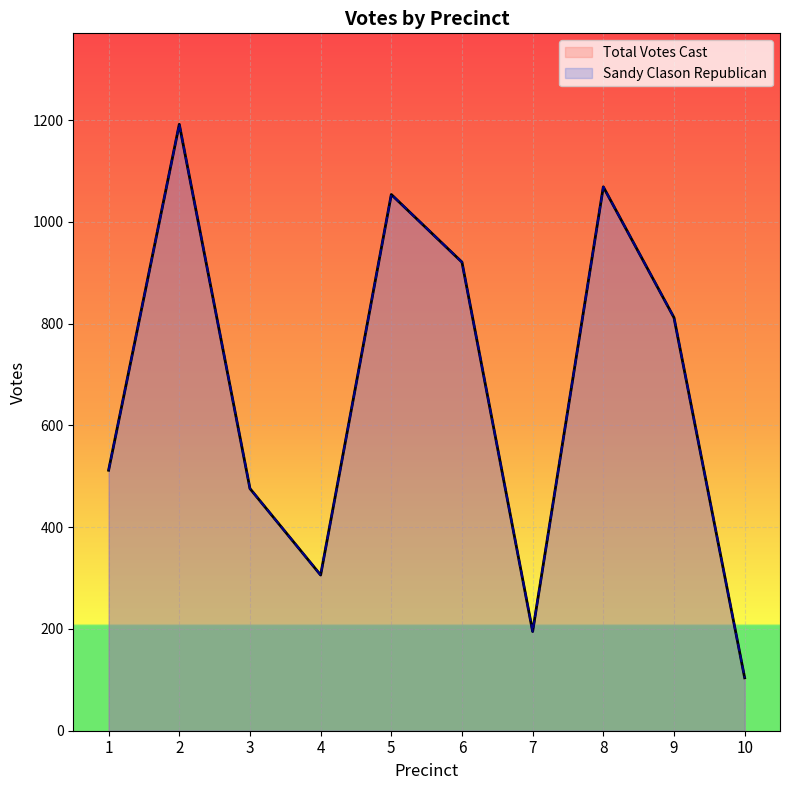

True or false: Sandy Clason Republican has a value of 1069 at 8.

True